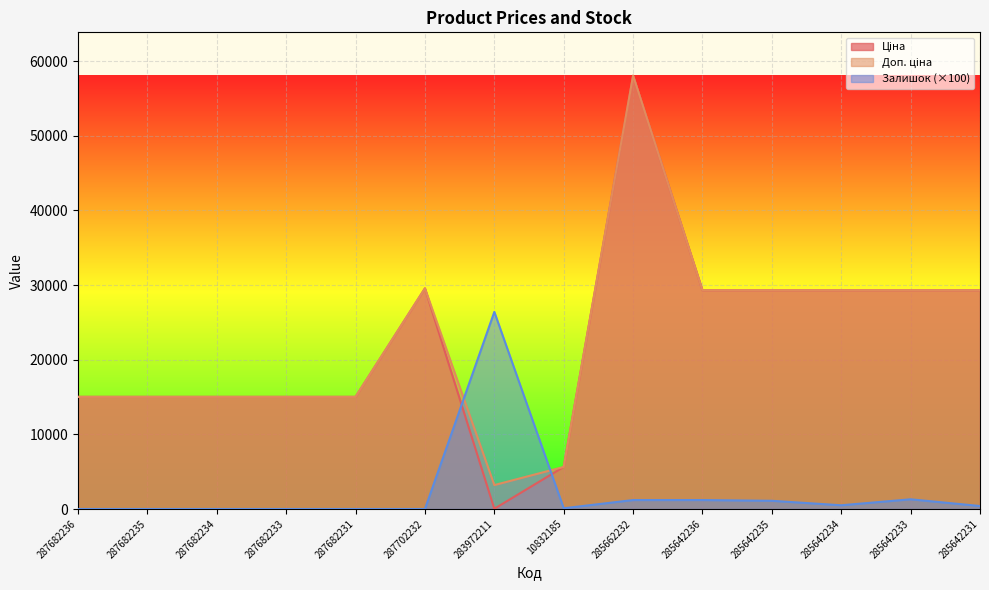

What is the spread (max minus min) of values at 287682236?

15019.2